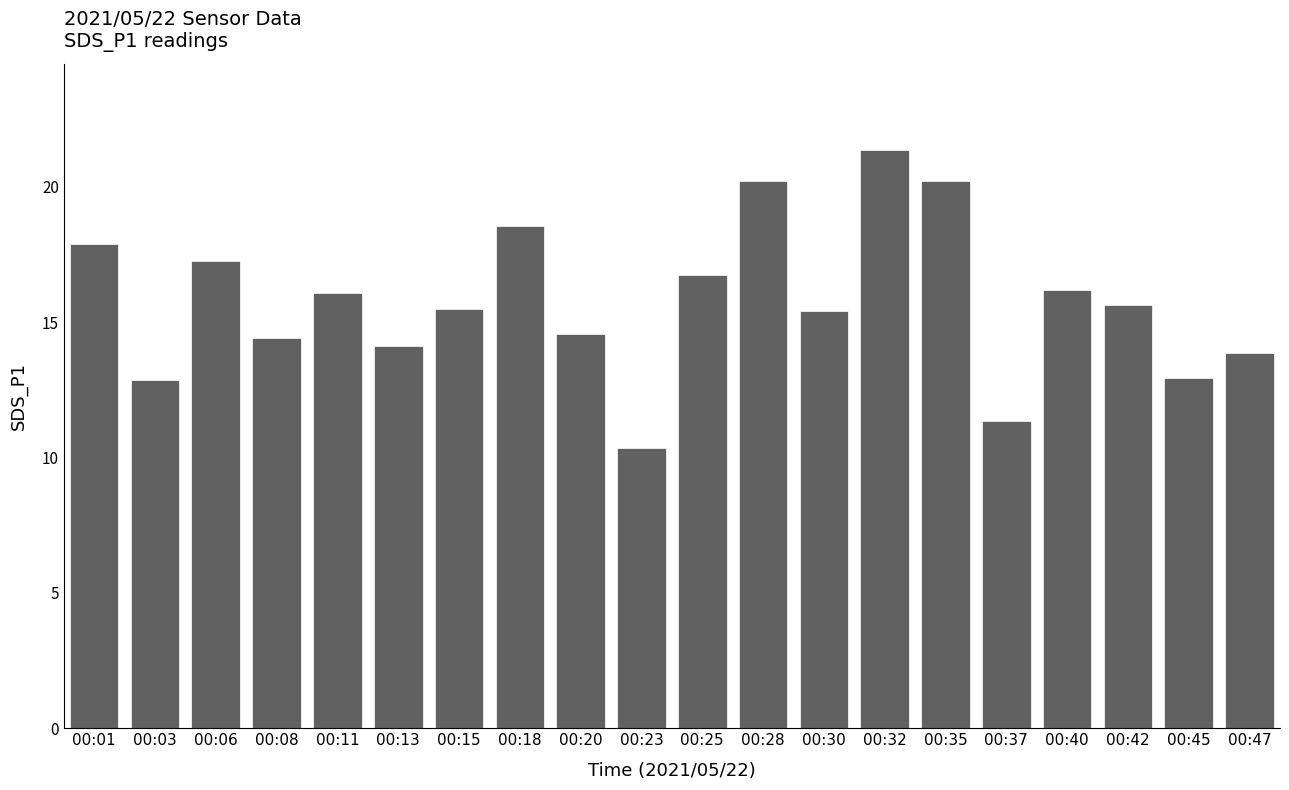

What is the average value?

15.8